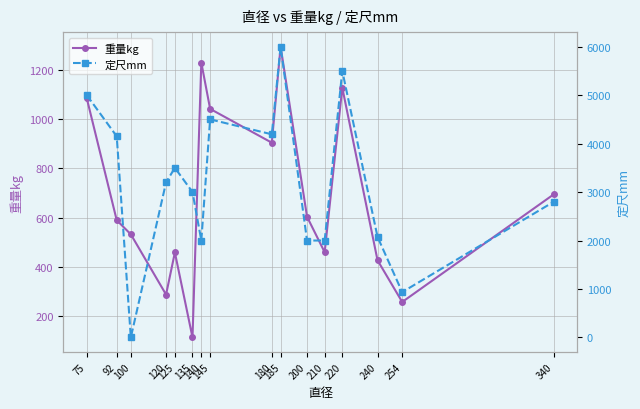

Where does the 定尺mm series first go above 3200?

75